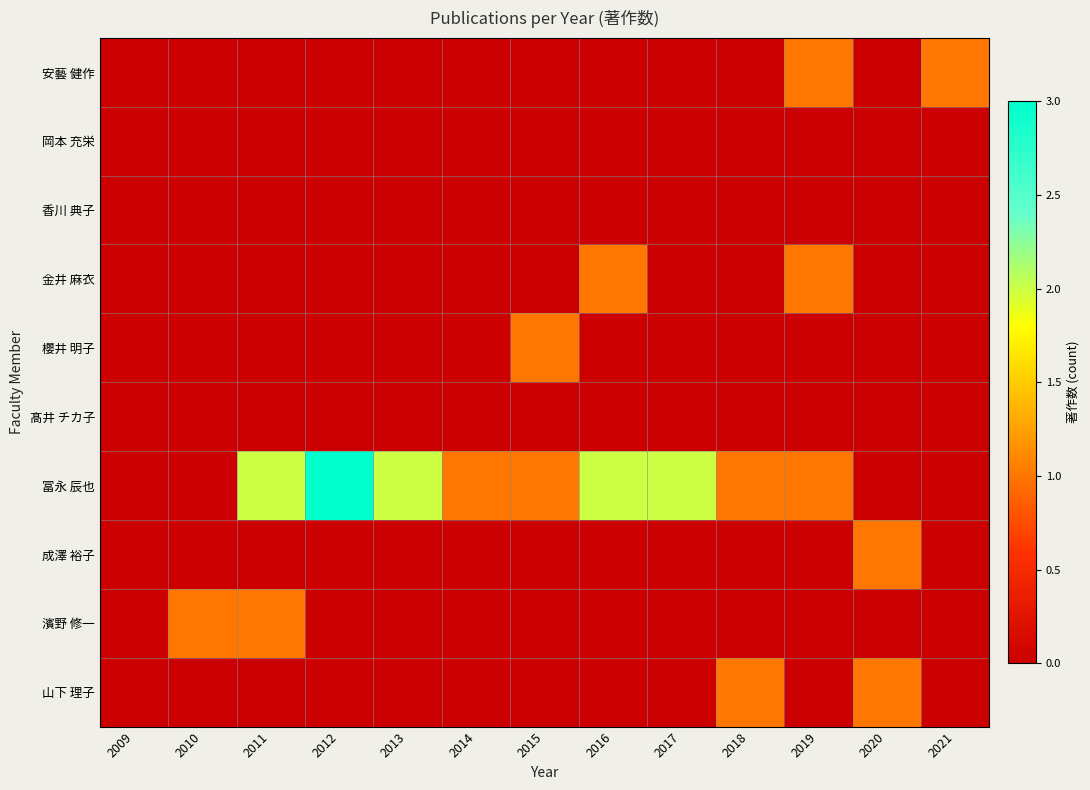

At which category is the sum across all series the highest?

2011